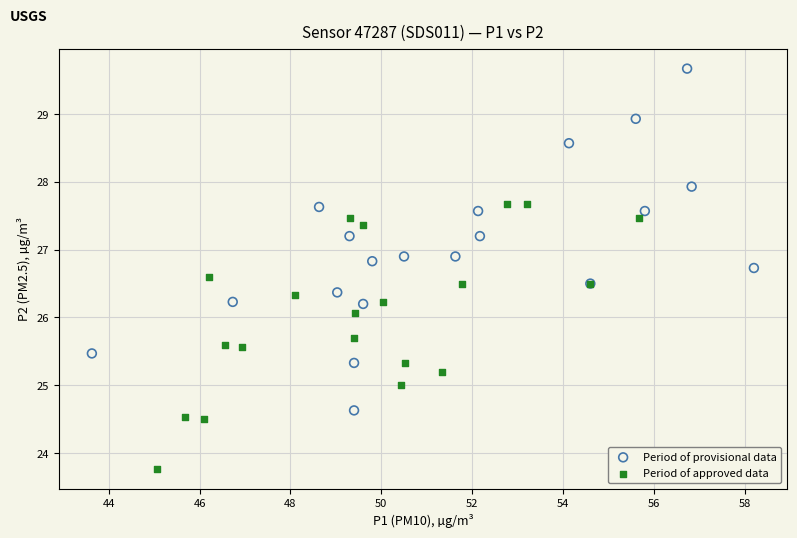

Which series has the largest Y range (max minus min)?

Period of provisional data